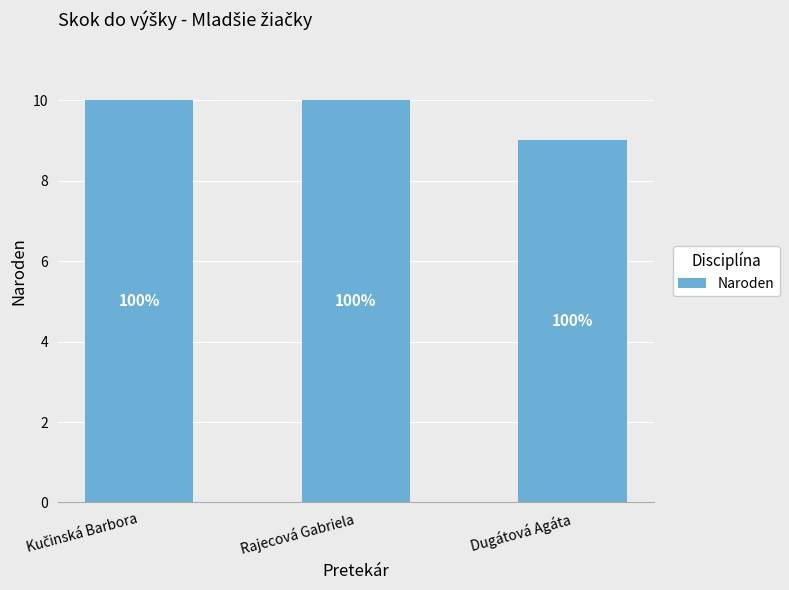

Between Rajecová Gabriela and Dugátová Agáta, which is larger?

Rajecová Gabriela